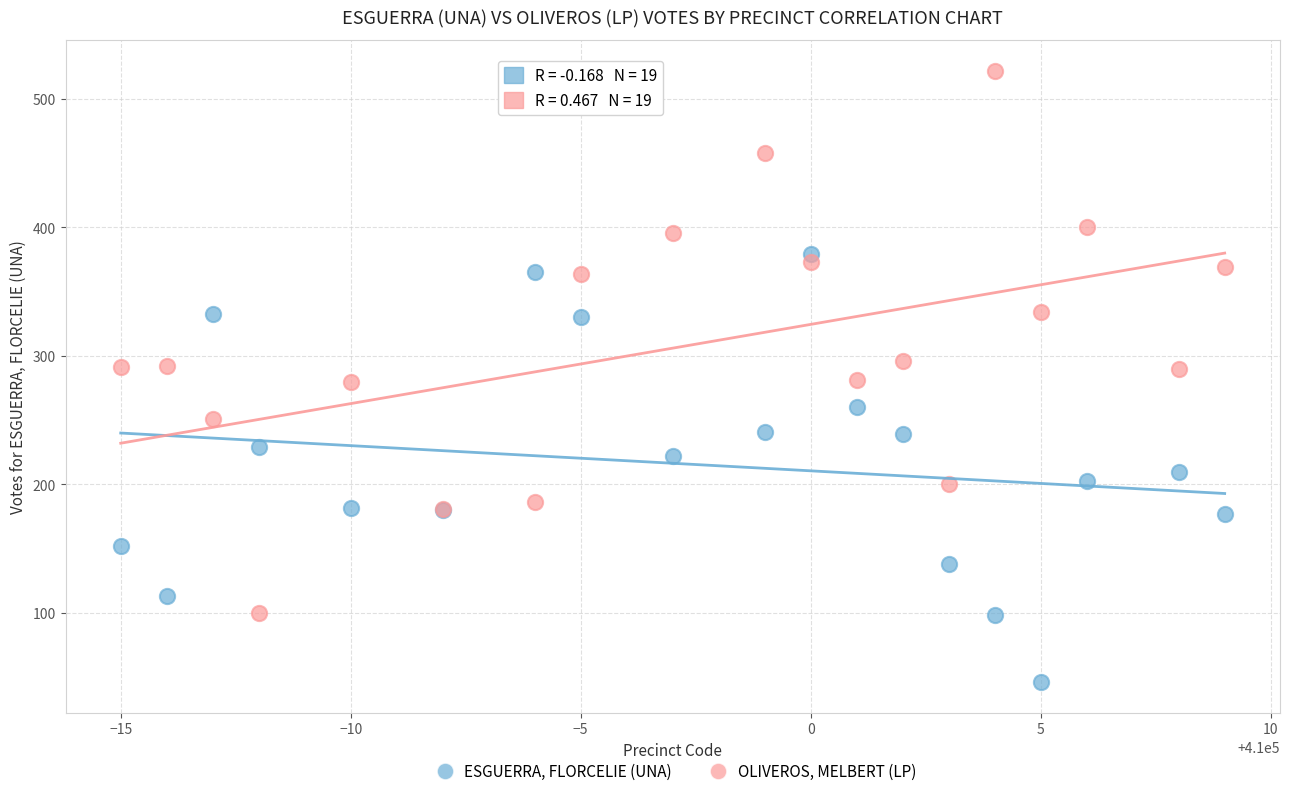

What is the X range (max minus min) for the scatter plot?

24